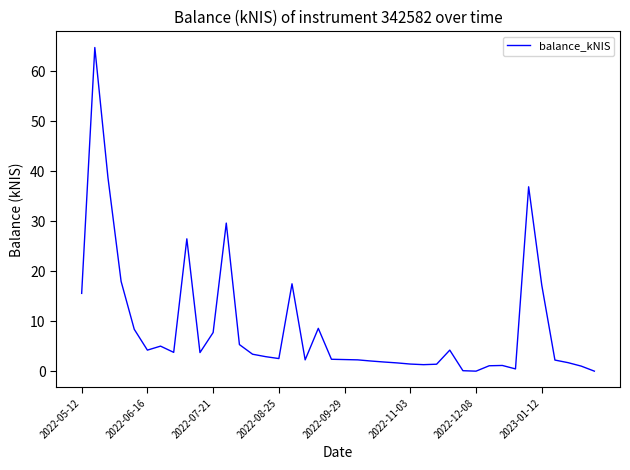

Count the number of data series in this chart.

1